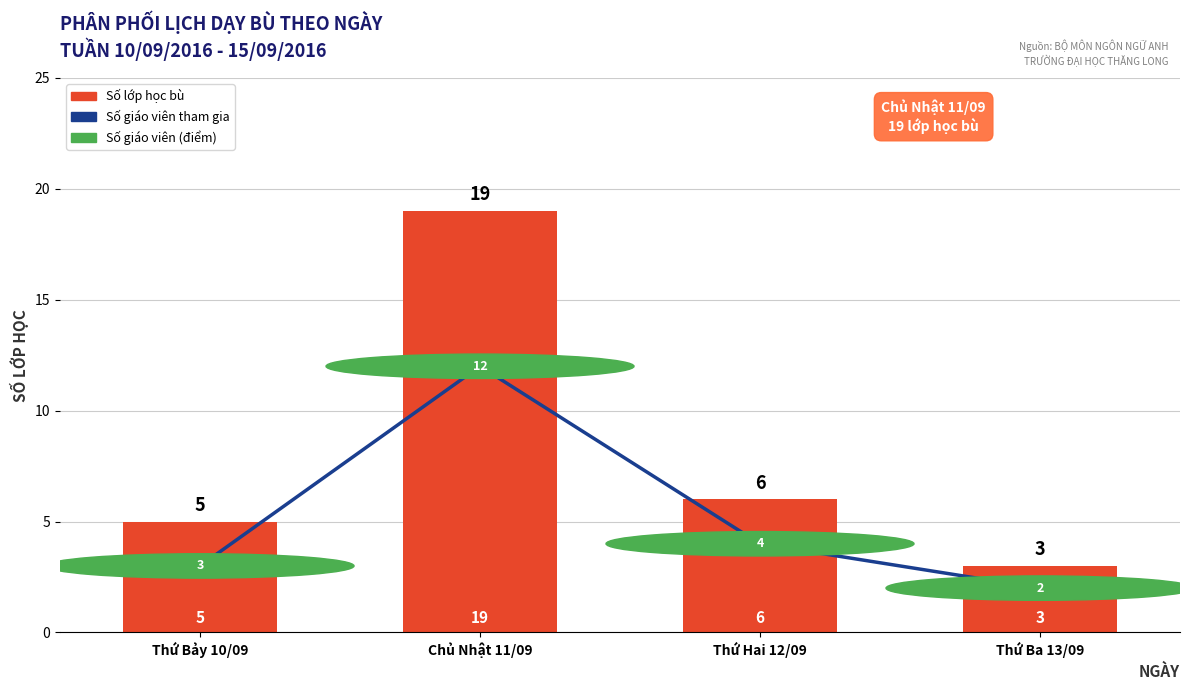

What is the value of the Số lớp học bù bar at the 4th from the left?

3